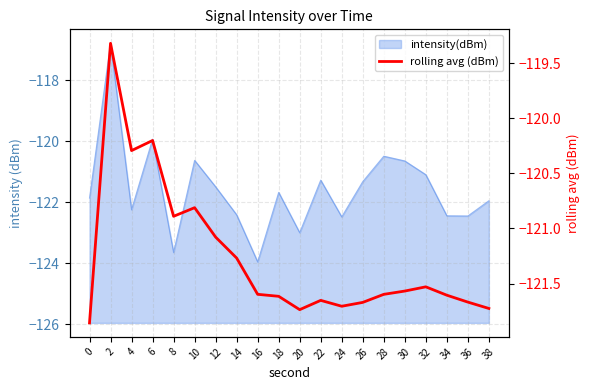

Reading right to left, what are all the values shown in this chart?

-121.7	-121.7	-121.6	-121.5	-121.6	-121.6	-121.7	-121.7	-121.7	-121.7	-121.6	-121.6	-121.3	-121.1	-120.8	-120.9	-120.2	-120.3	-119.3	-121.9